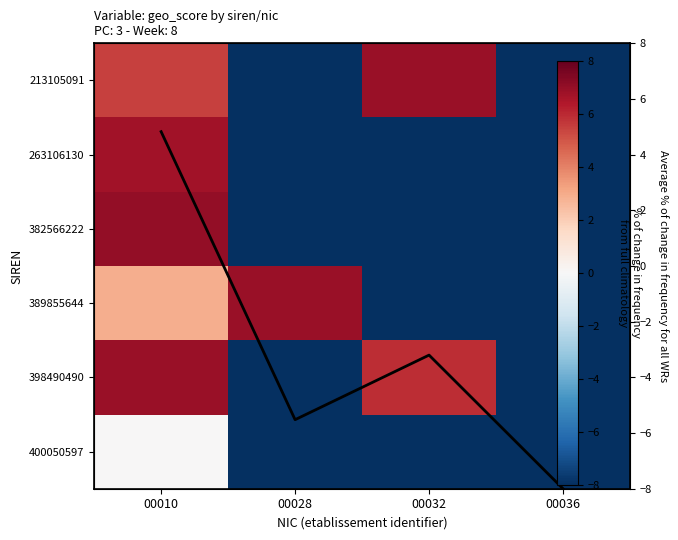

What is the difference between the 213105091 values at 00036 and 00032?

14.9